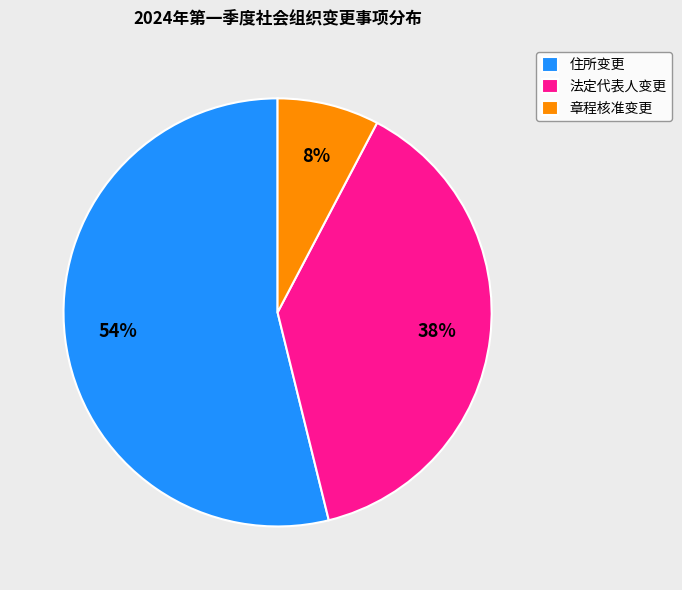

Is there a majority slice in this chart?

Yes